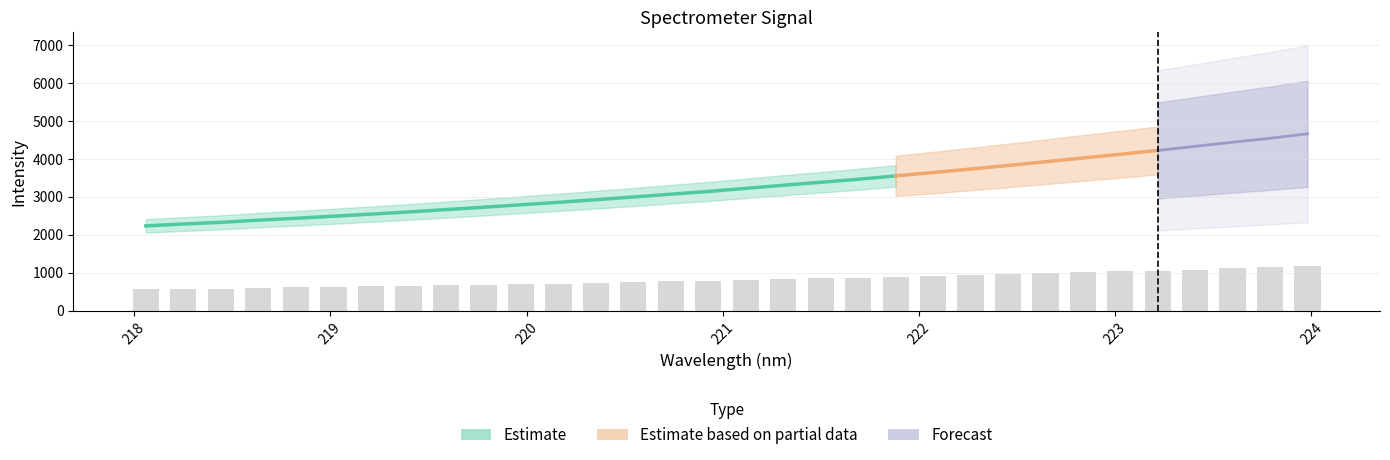

Reading left to right, list all the values displayed in this chart.

558.2	570.5	581.5	596.0	608.2	621.9	635.7	650.0	665.5	681.0	697.3	713.3	730.9	748.7	767.1	785.2	805.4	826.2	845.6	865.6	887.6	909.8	932.8	956.2	981.0	1005.6	1030.1	1055.7	1082.4	1109.7	1135.8	1165.1